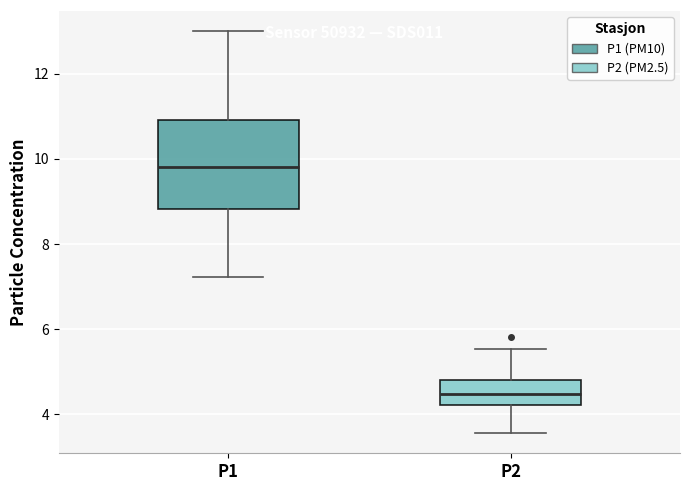

Where does the upper whisker of the box for P2 end on the y-axis? The values are not printed on the chart, so give them approximately, as read against the axis.

5.6